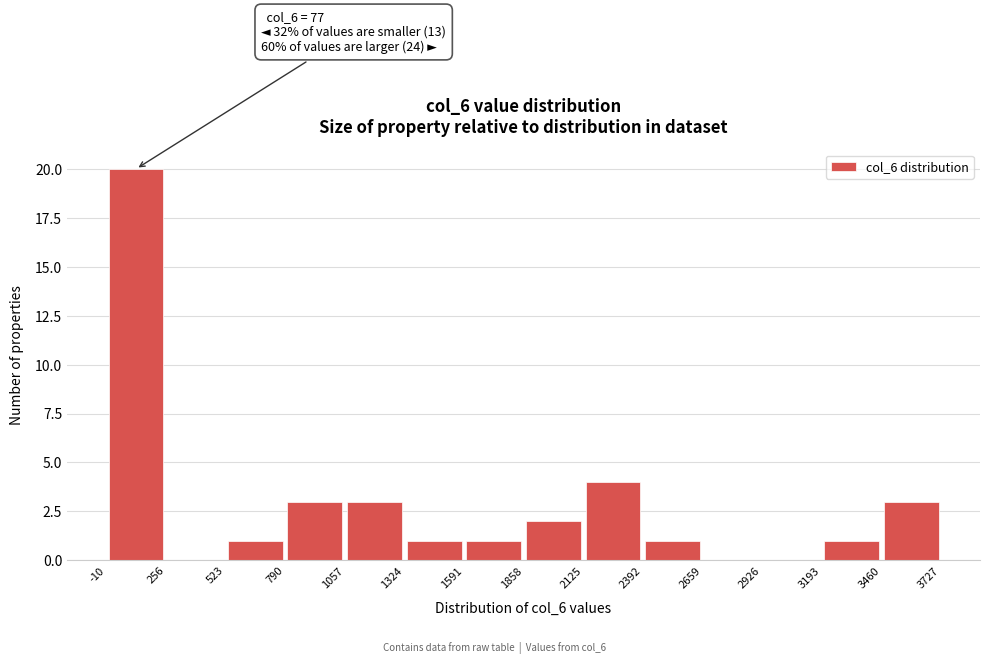

Which range on the x-axis has the tallest bar?

-10 to 256